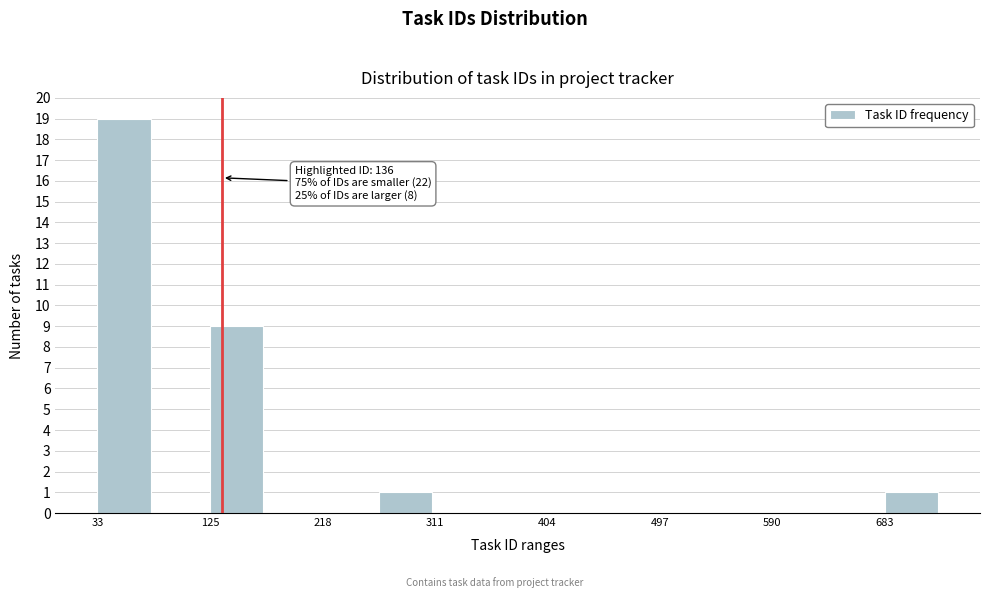

Which range on the x-axis has the tallest bar?

30 to 80